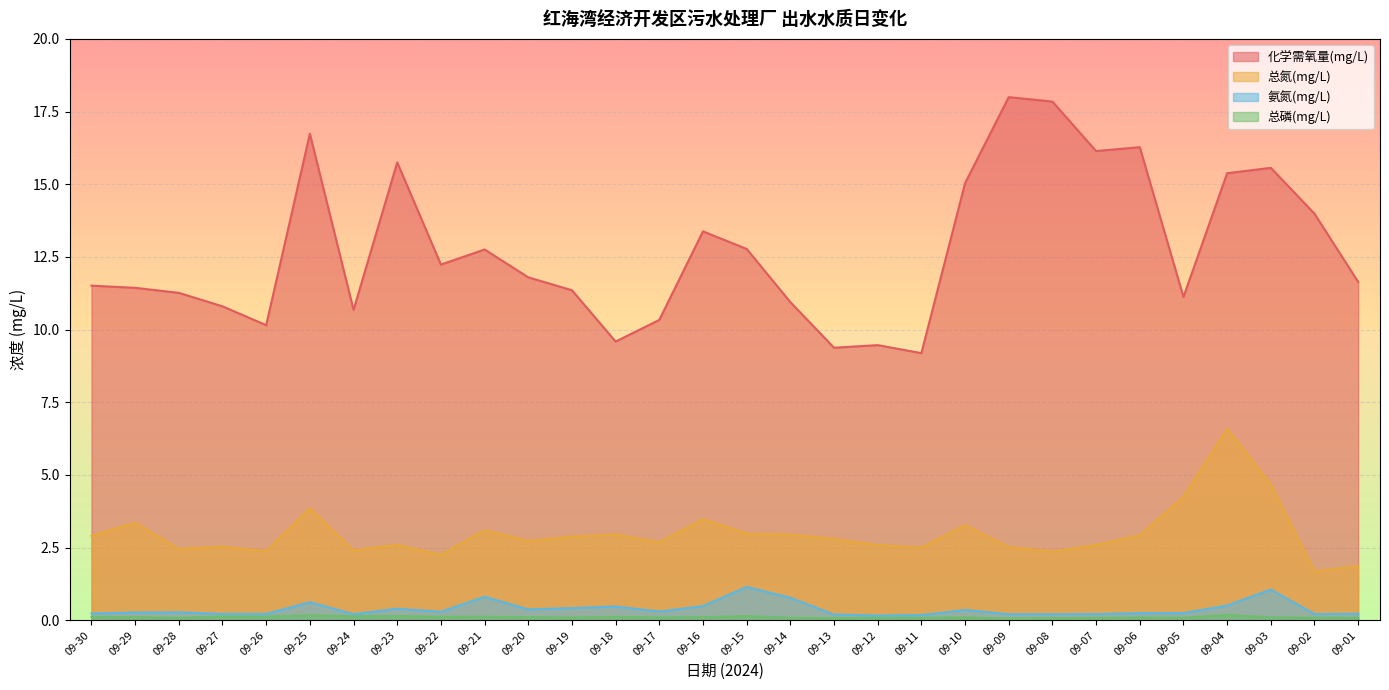

Which label corresponds to the largest value in the chart?

09-09